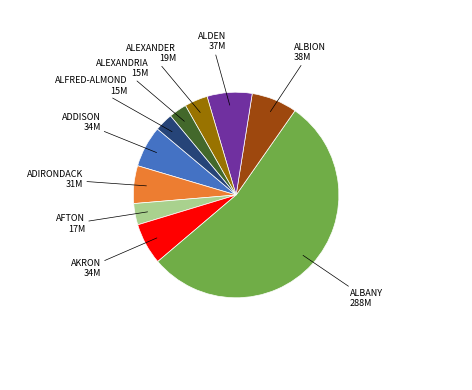

What is the largest slice in the pie chart?

ALBANY